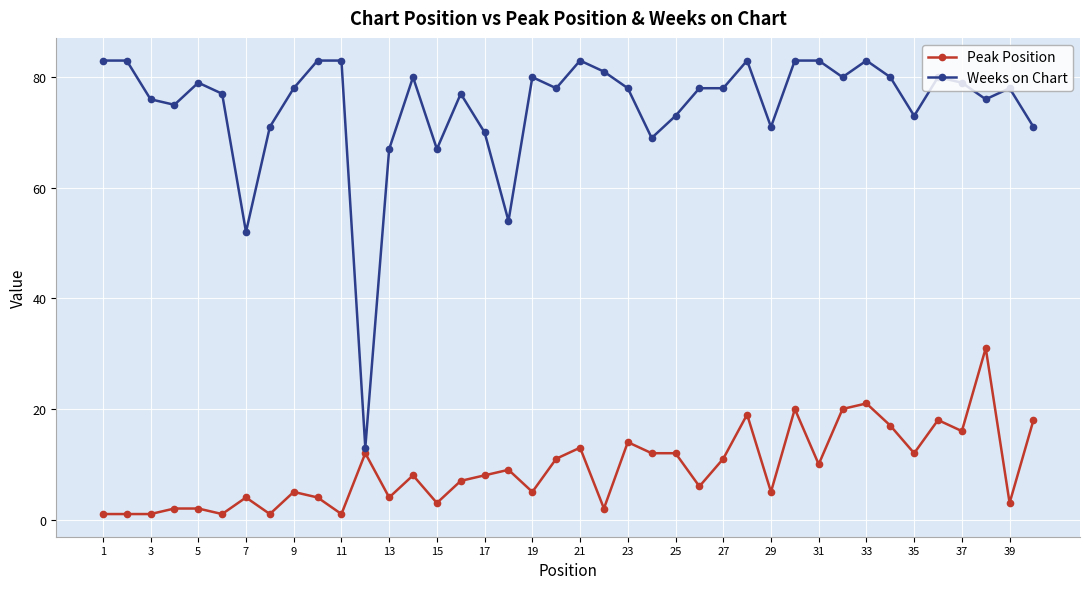

At how many categories does at least one series exceed 59?

37